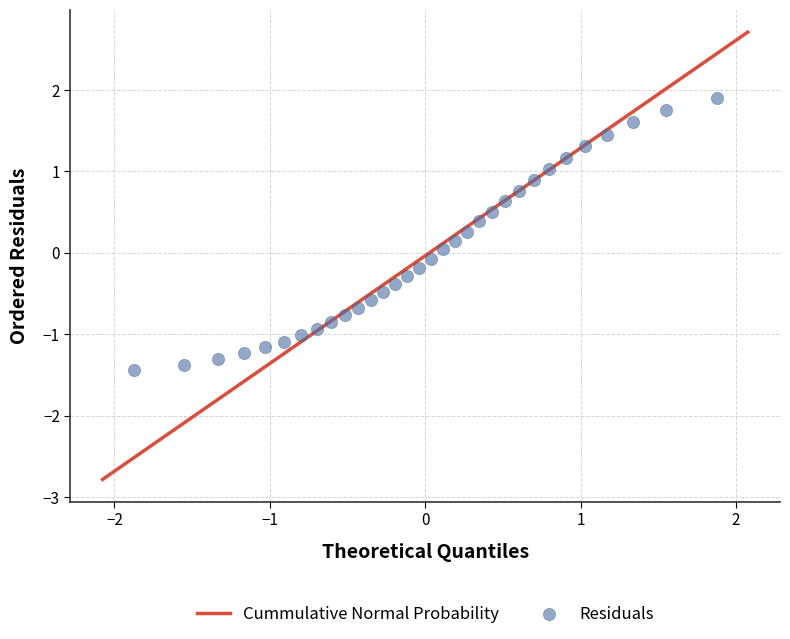

What is the range of Y values (max minus min)?

3.3